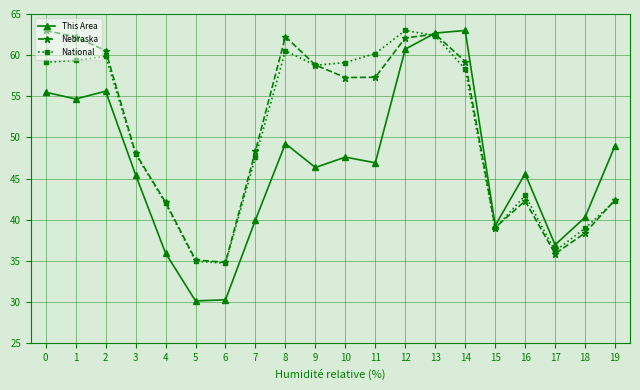

What is the value of the This Area point at the 8th from the left?

40.0